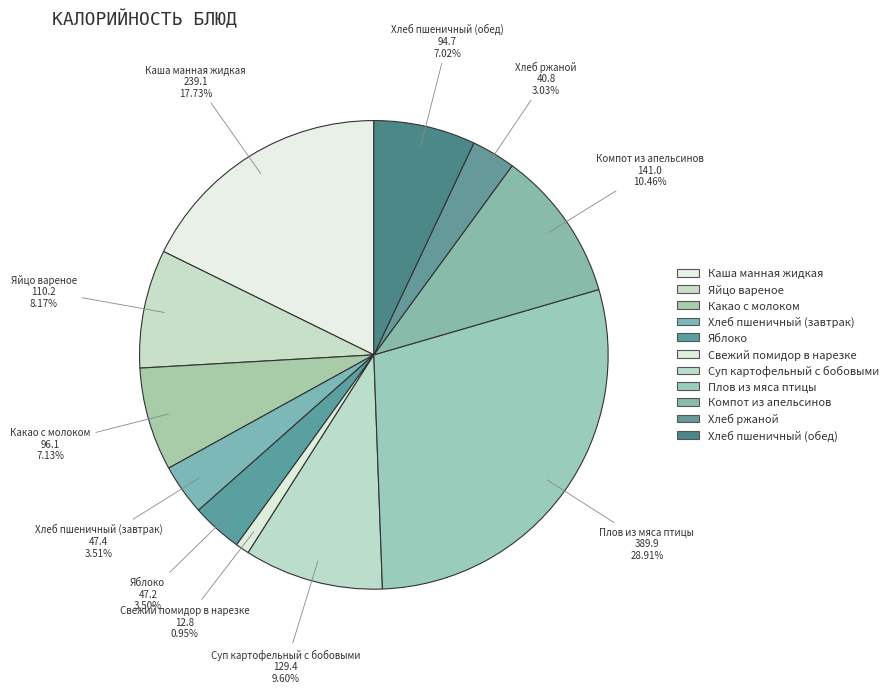

Is it true that Яблоко is 3% of the pie?

True